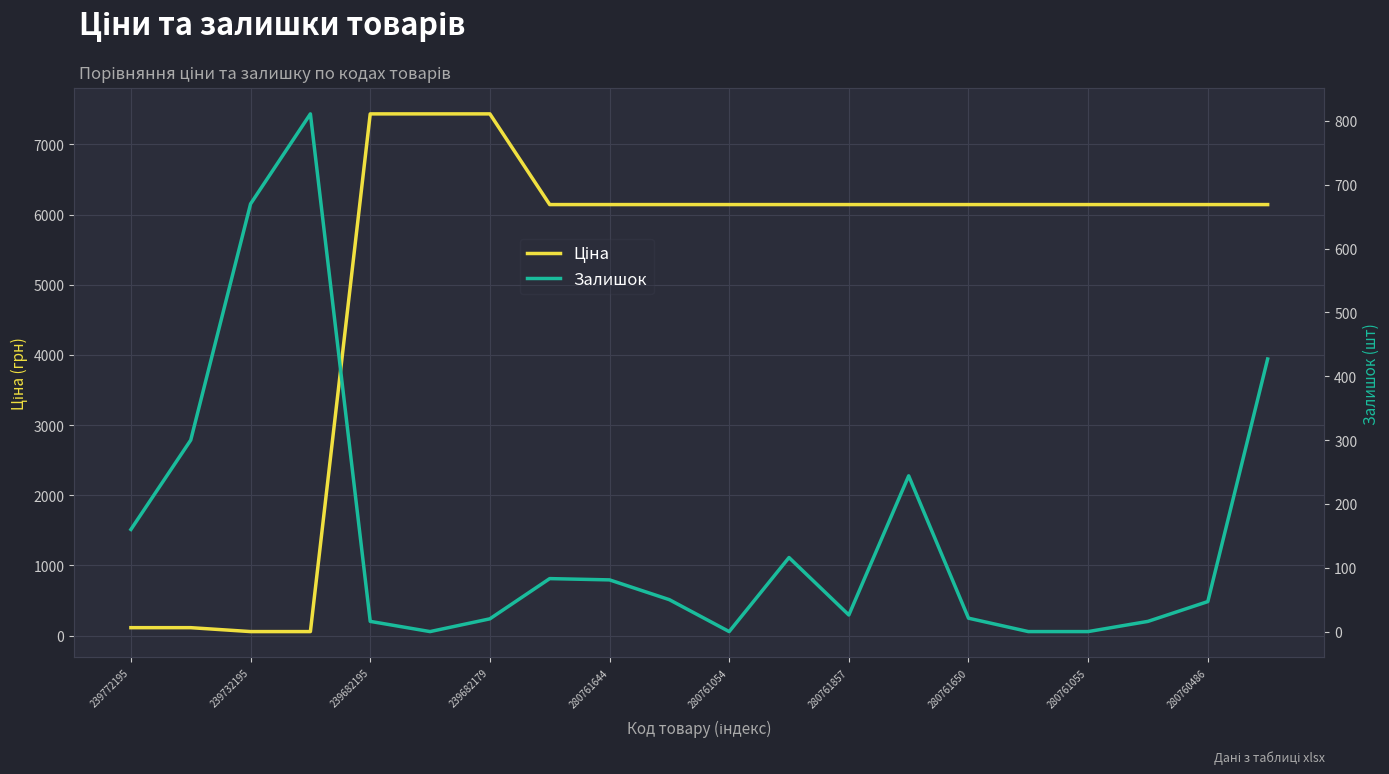

The Залишок series shows 0.0 at 280761055. True or false?

True